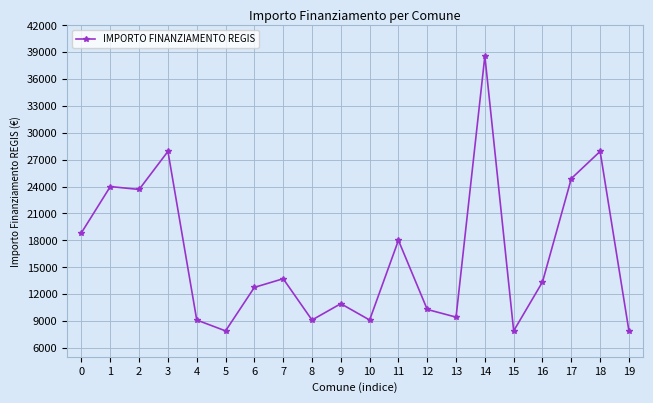

What is the minimum value shown in the chart?

7891